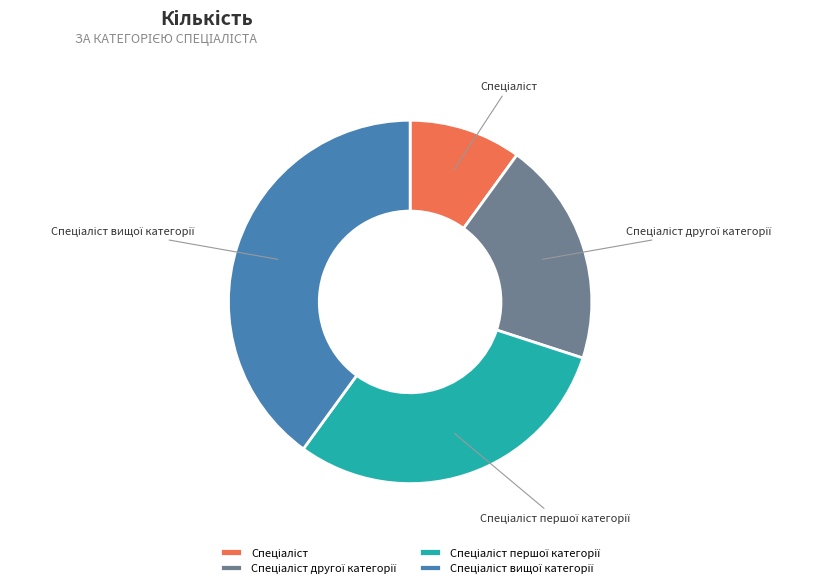

Does any single category account for the majority?

No